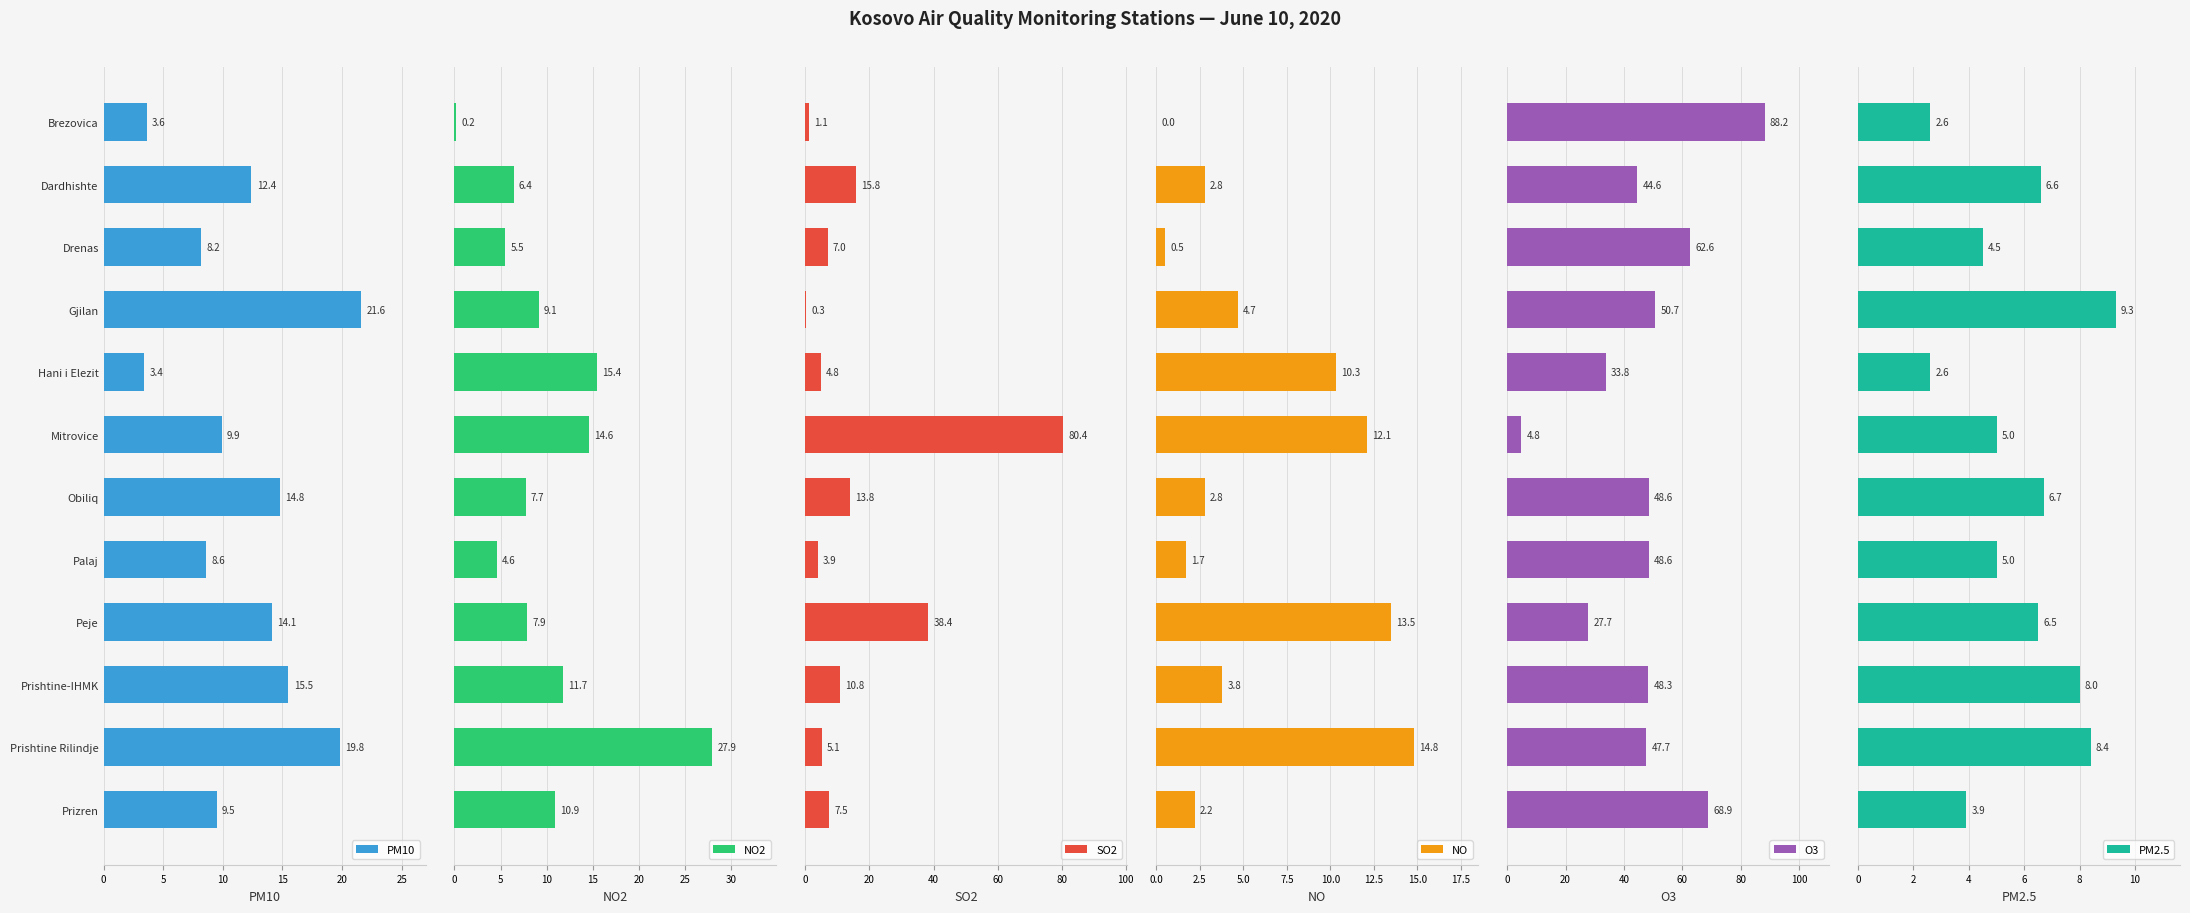

How many values in the NO2 series are below 9?

6